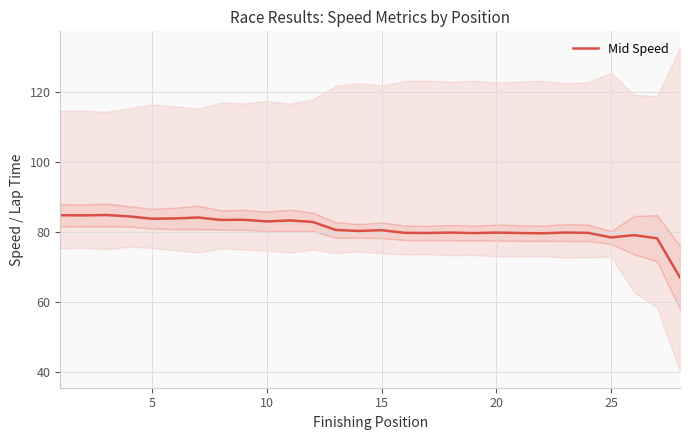

What is the sum of all values?

2269.6